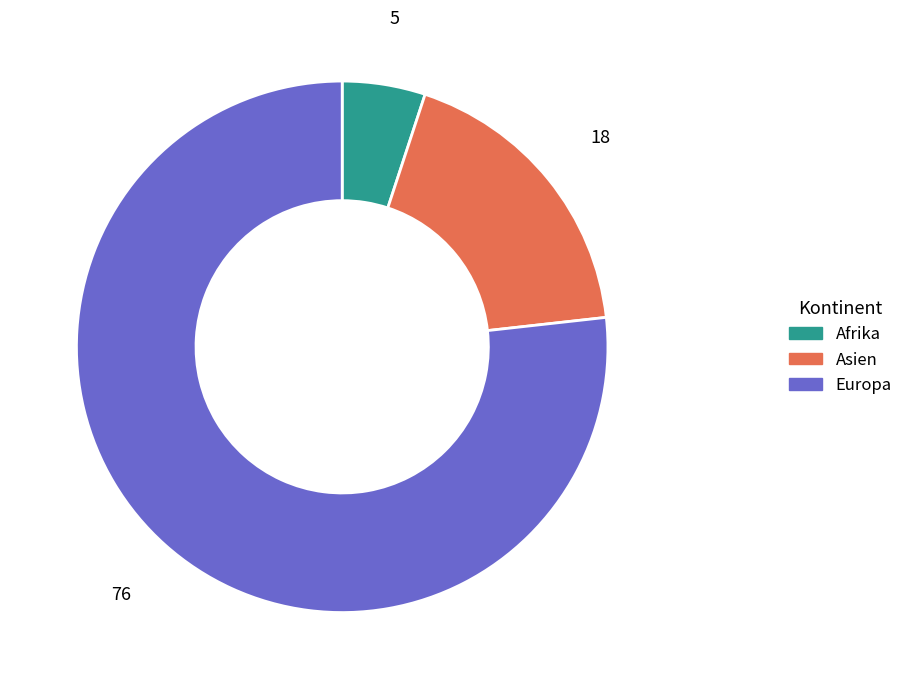

How many segments does this pie chart have?

3